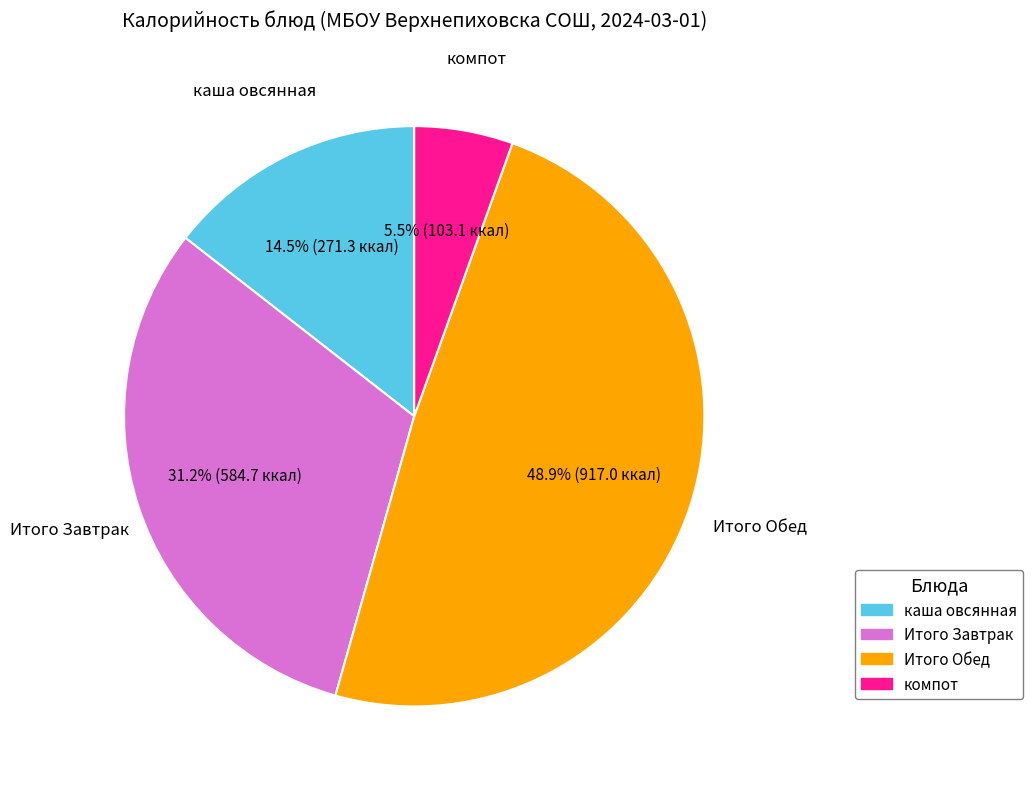

Between Итого Завтрак and компот, which is larger?

Итого Завтрак